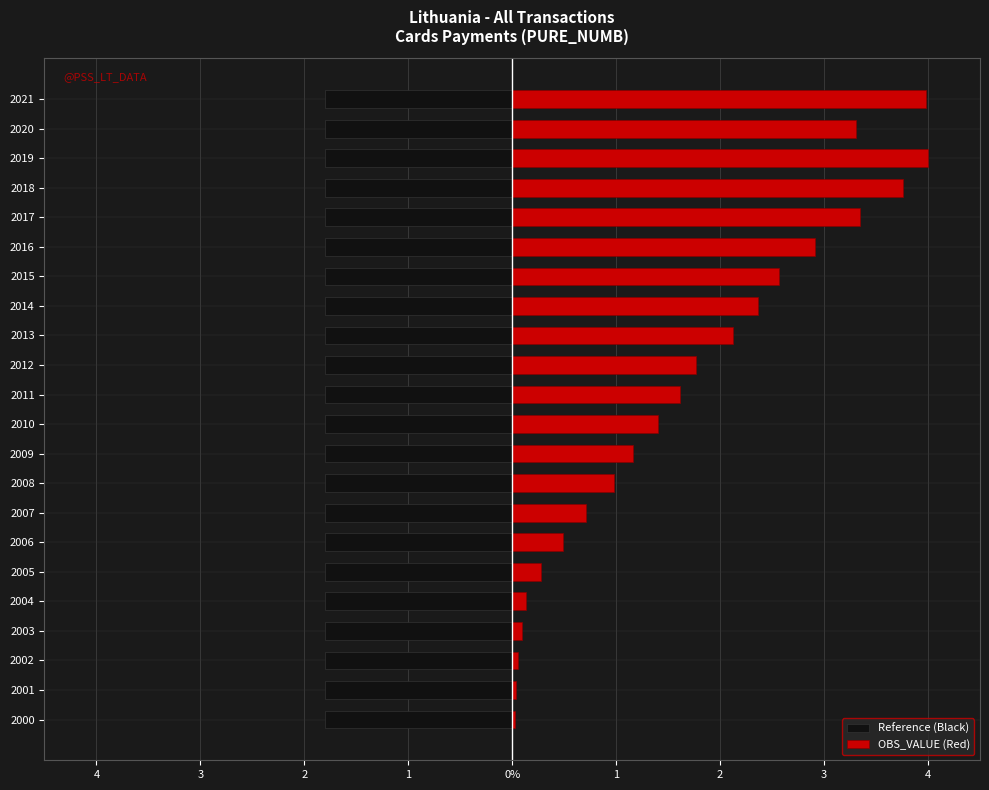

Which series has the largest total across all categories?

OBS_VALUE (Red)